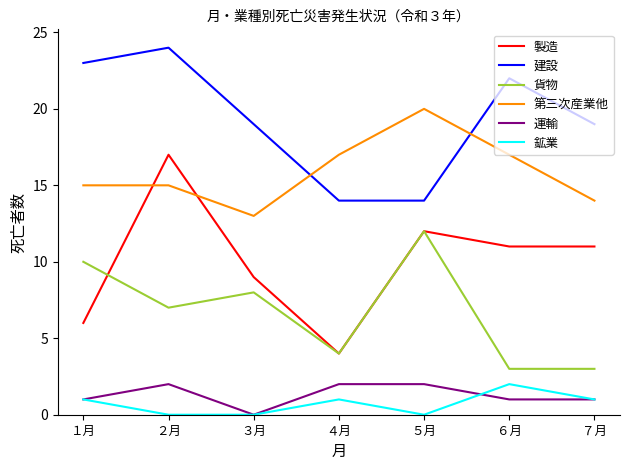

What position from the right is ６月?

2